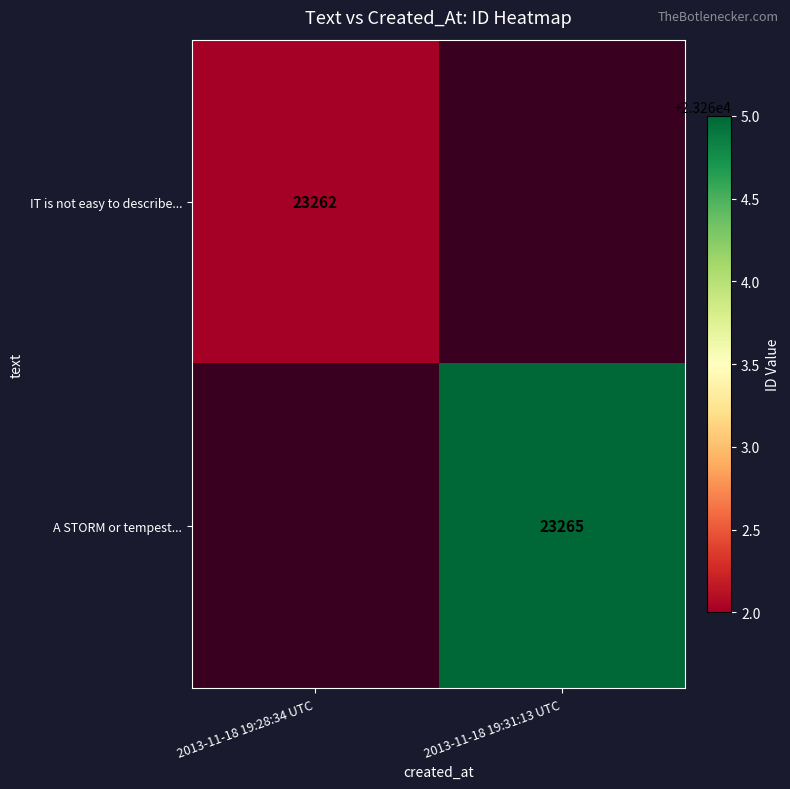

The A STORM or tempest... series shows 31322 at 2013-11-18 19:31:13 UTC. True or false?

False